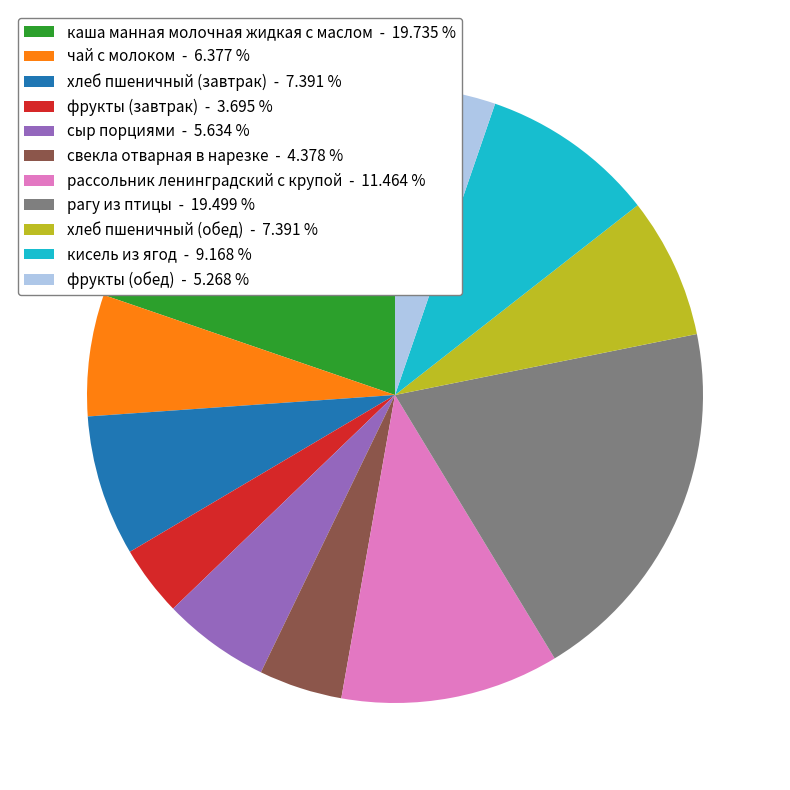

Is it true that чай с молоком is 20% of the pie?

False